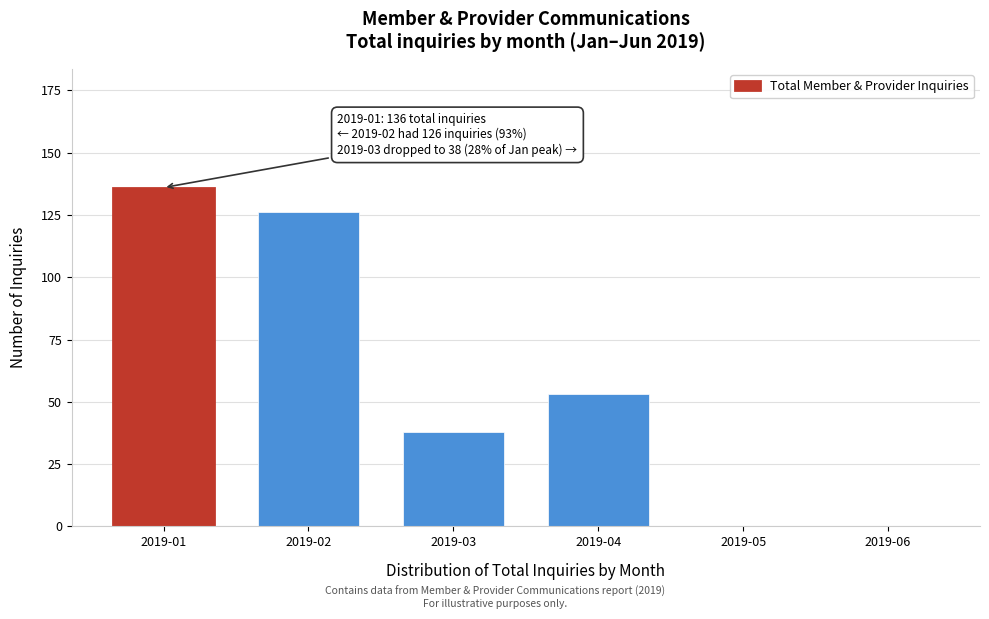

Reading left to right, transcribe all the data shown in this chart.

2019-01=136	2019-02=126	2019-03=38	2019-04=53	2019-05=0	2019-06=0